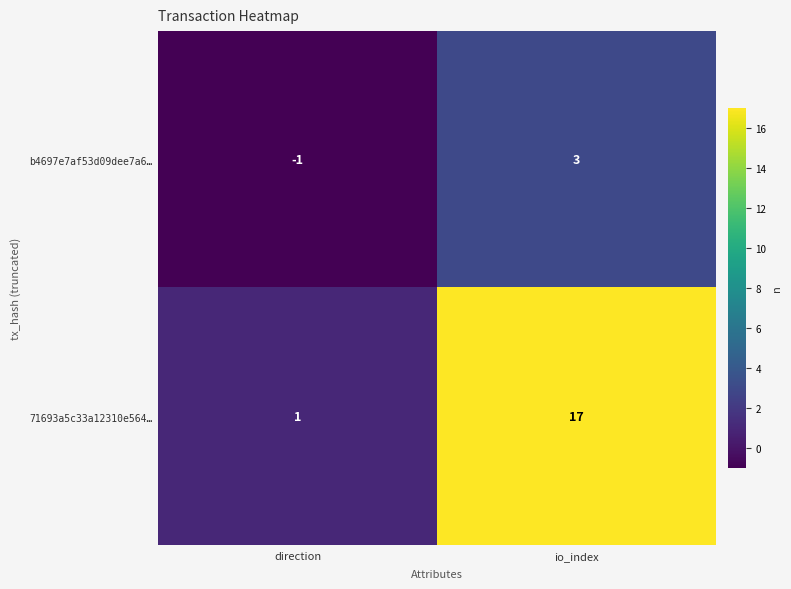

Reading right to left, transcribe all the data shown in this chart.

b4697e7af53d09dee7a6…: 3	-1
71693a5c33a12310e564…: 17	1